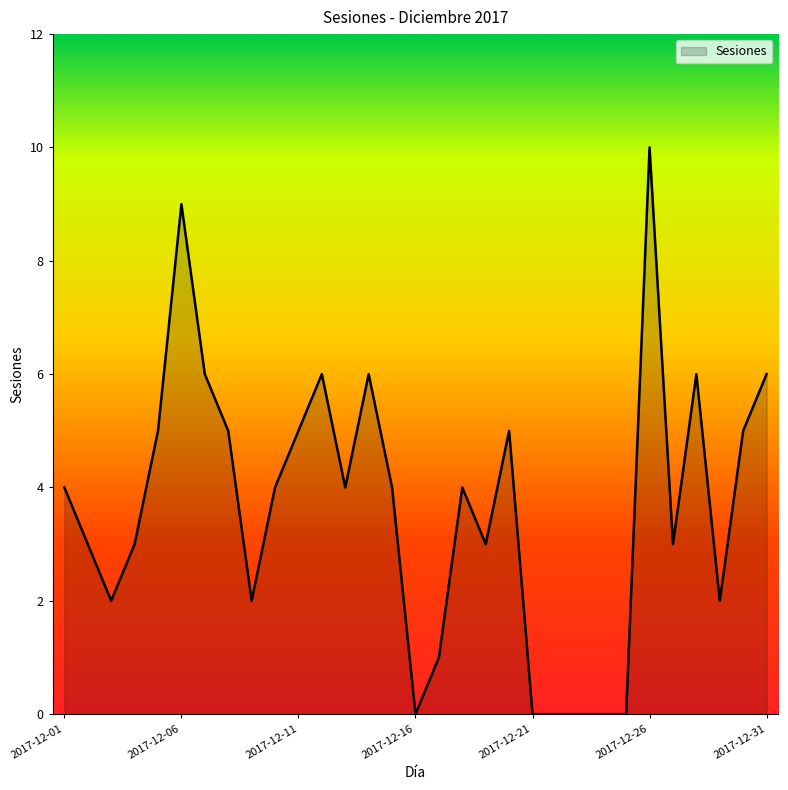

What is the maximum value shown in the chart?

10